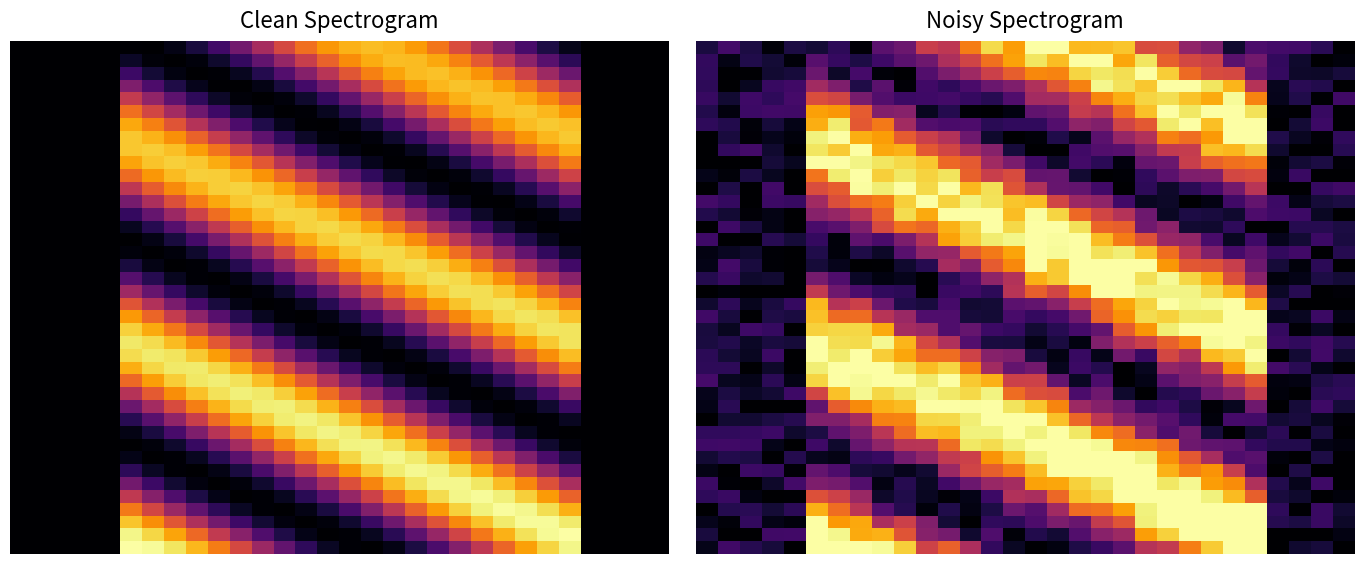

How many categories are shown in the chart?

30